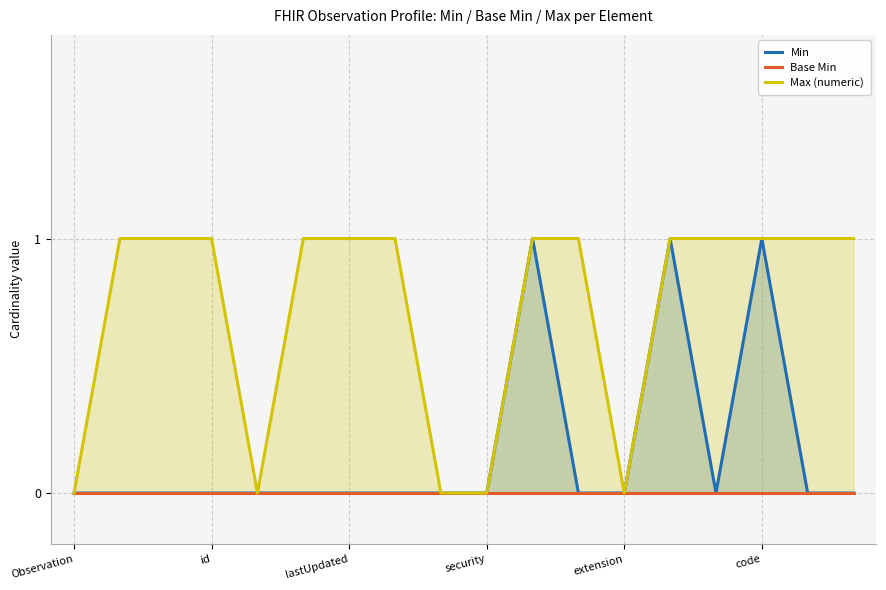

Is it true that Max (numeric) equals 1 at security?

False